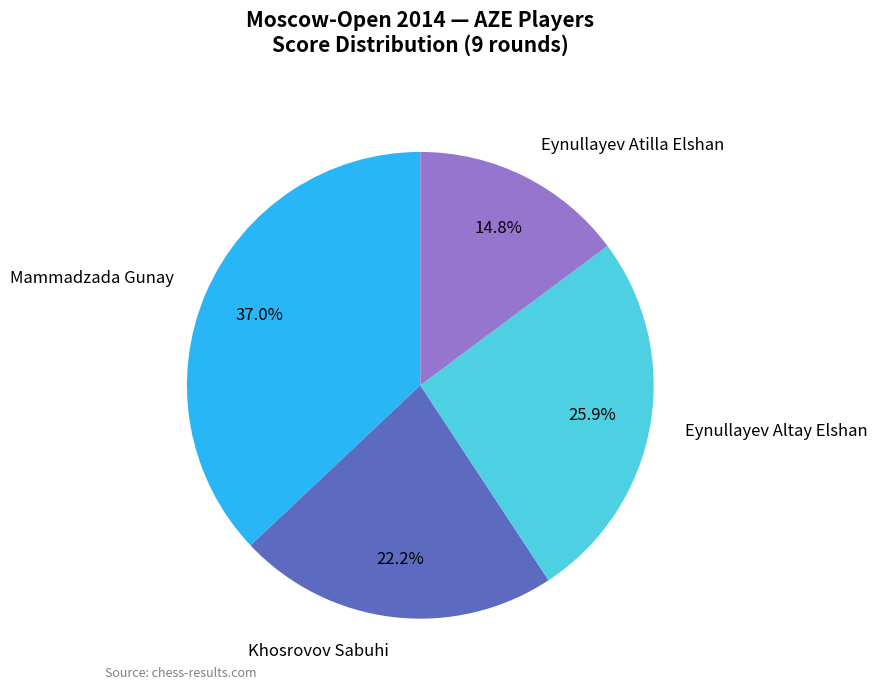

How many segments does this pie chart have?

4